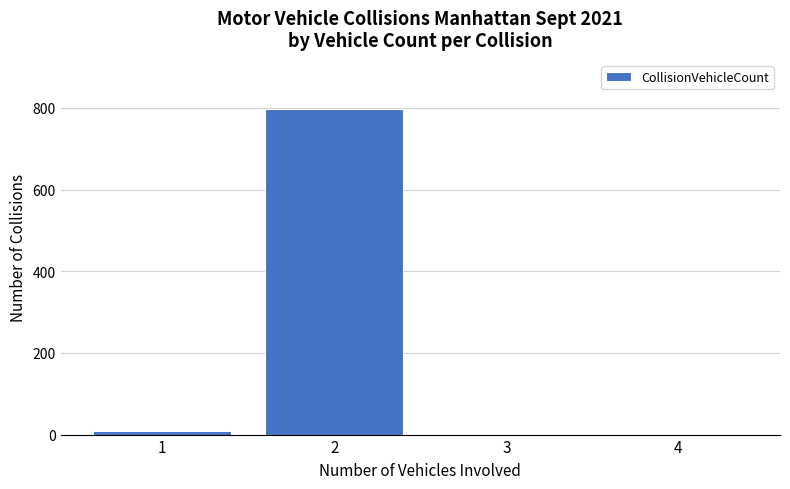

Reading left to right, transcribe all the data shown in this chart.

1=9	2=798	3=0	4=0